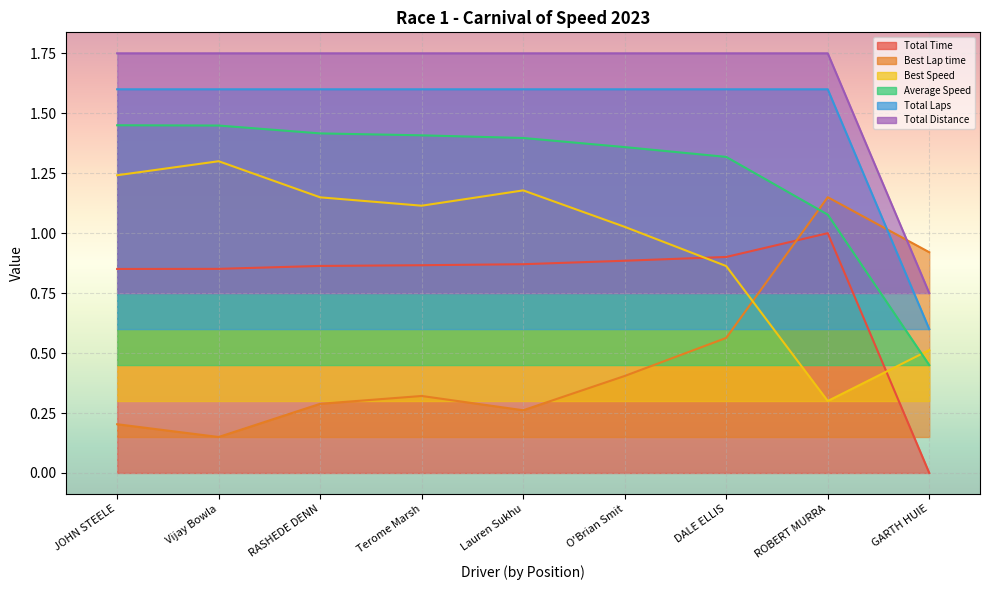

What is the label of the 5th point from the right?

Lauren Sukhu